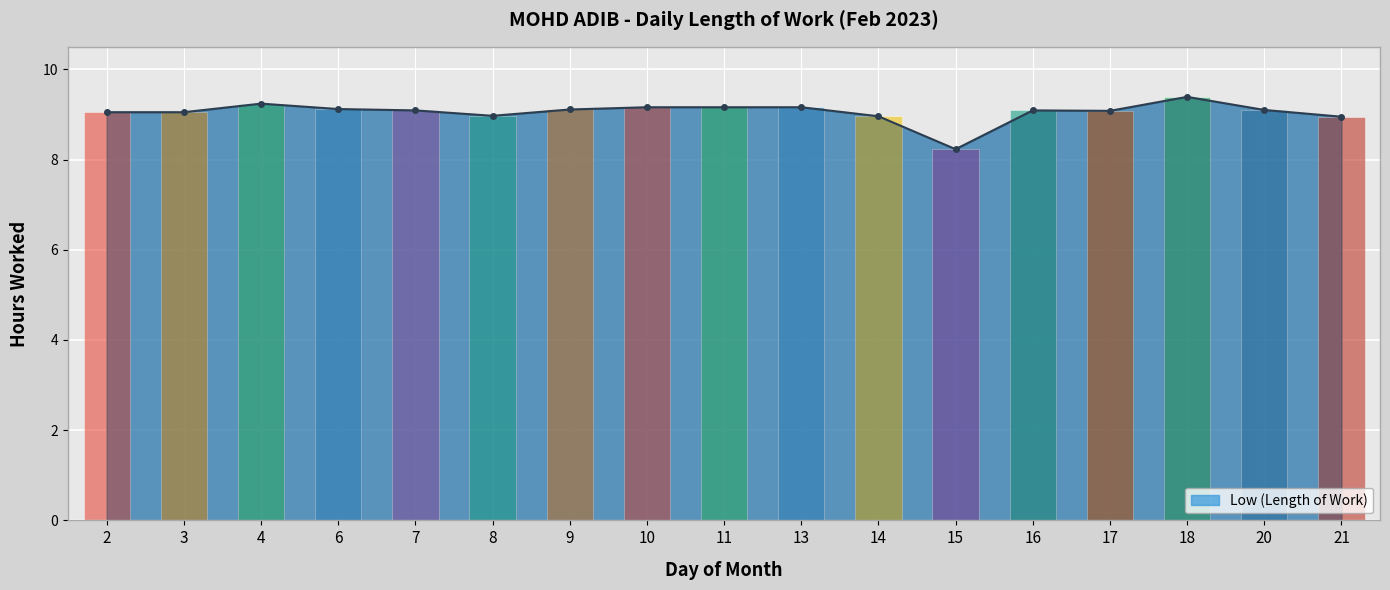

How many series are shown in this chart?

1